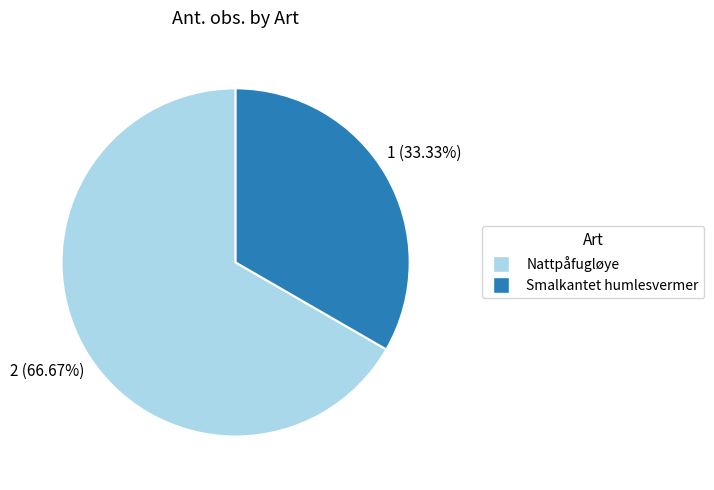

How many slices are in this pie chart?

2